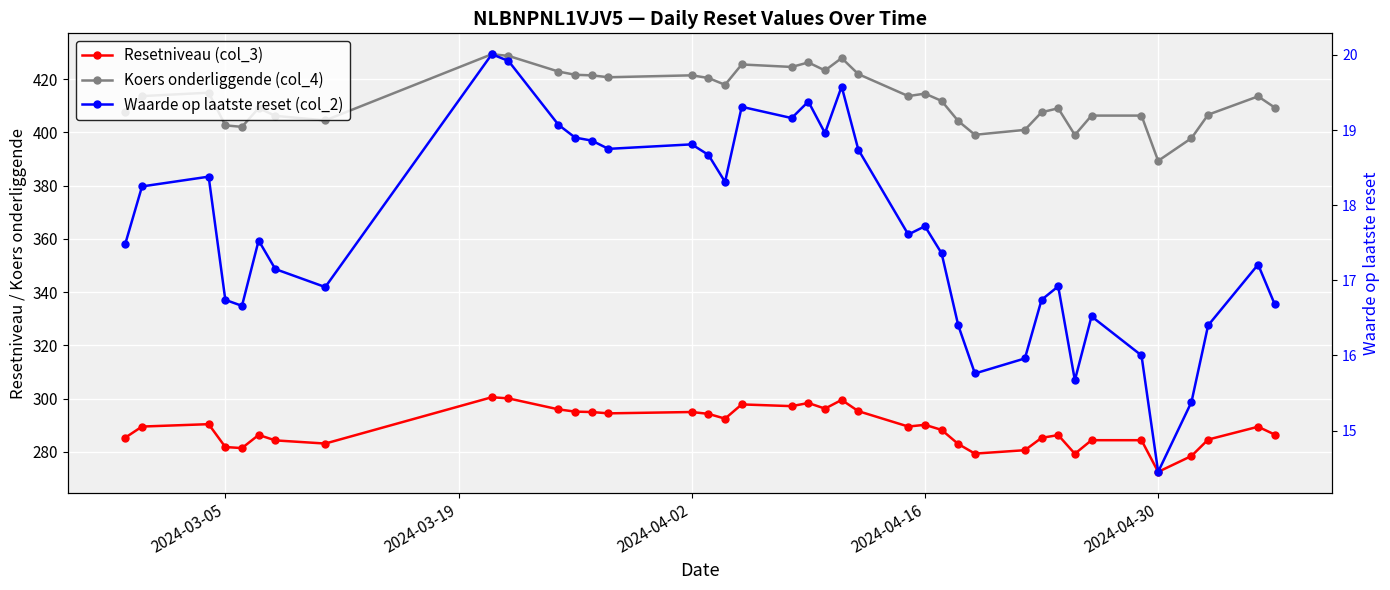

True or false: Resetniveau (col_3) and Koers onderliggende (col_4) cross at least once.

False